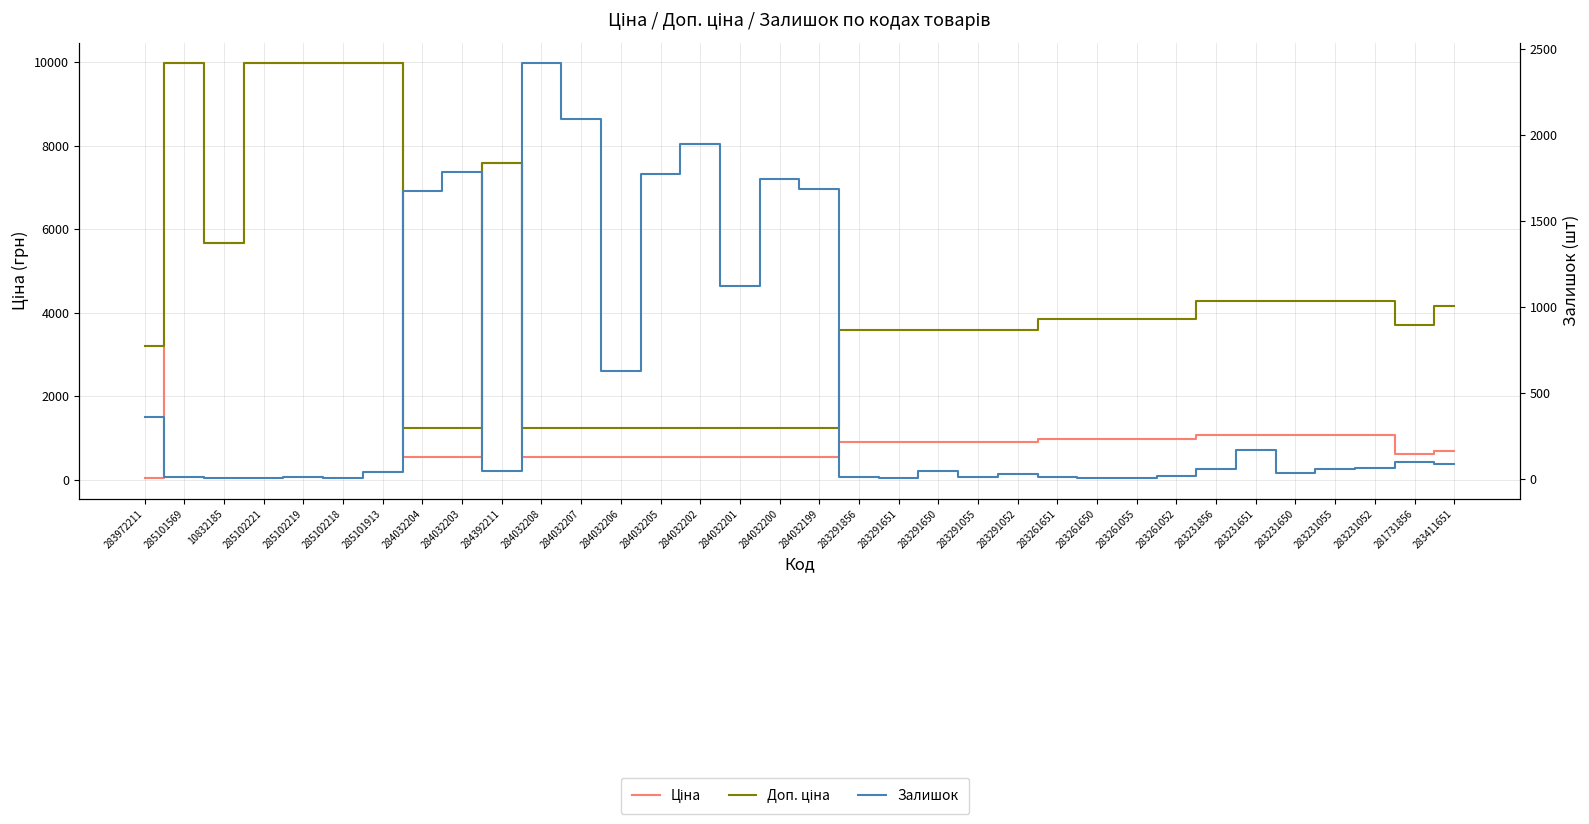

List the labels in order of Ціна value, largest first.

285101569, 285102221, 285102219, 285102218, 285101913, 284392211, 10832185, 283231856, 283231651, 283231650, 283231055, 283231052, 283261651, 283261650, 283261055, 283261052, 283291856, 283291651, 283291650, 283291055, 283291052, 283411651, 281731856, 284032204, 284032203, 284032208, 284032207, 284032206, 284032205, 284032202, 284032201, 284032200, 284032199, 283972211